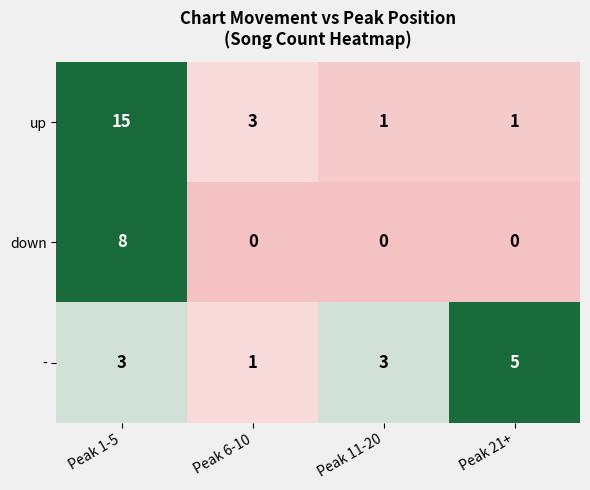

How many - values are between 3 and 5?

3